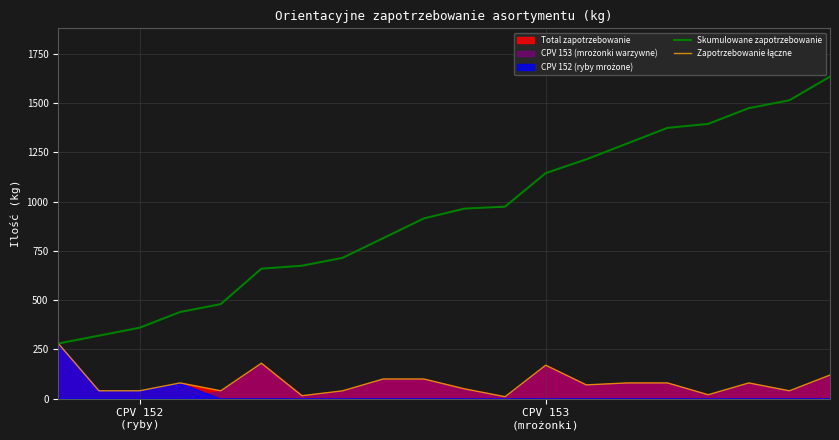

Where is the first local maximum for Zapotrzebowanie łączne?

3